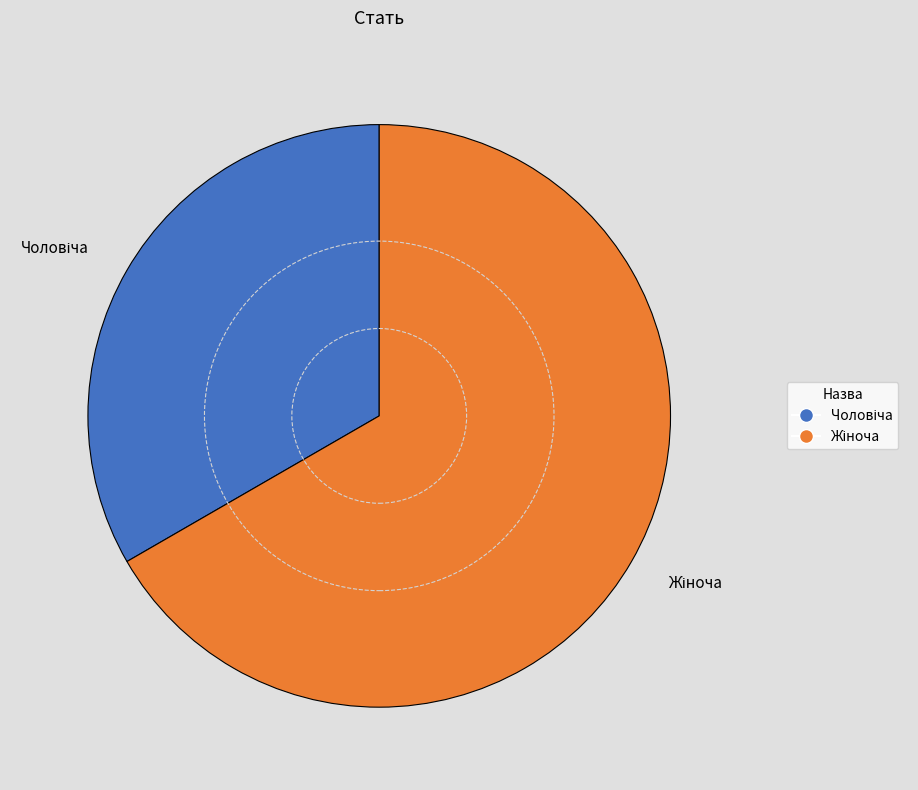

Is there any slice that represents more than half of the pie?

Yes